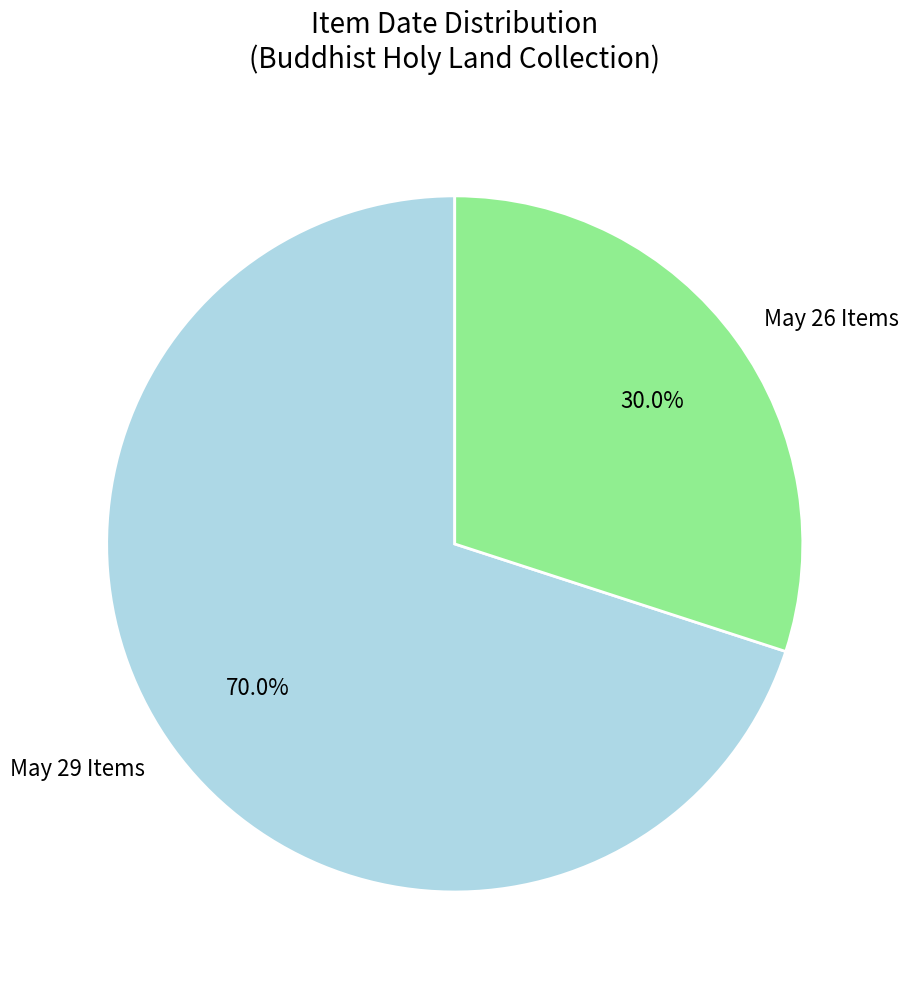

How many segments does this pie chart have?

2